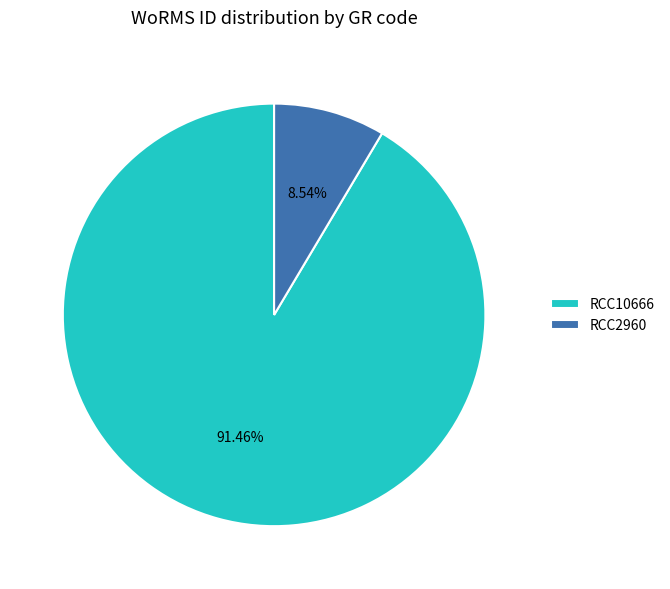

What percentage is the RCC10666 slice, to the nearest percent?

91%